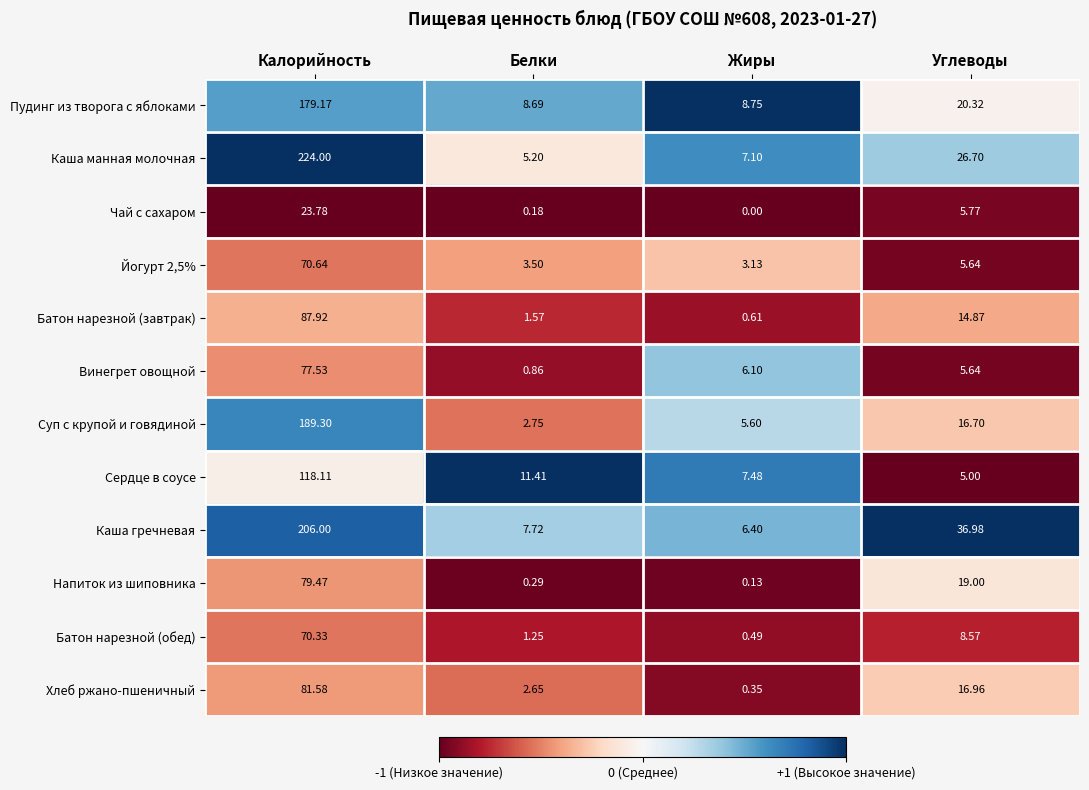

Which series has the widest spread of values?

Каша манная молочная